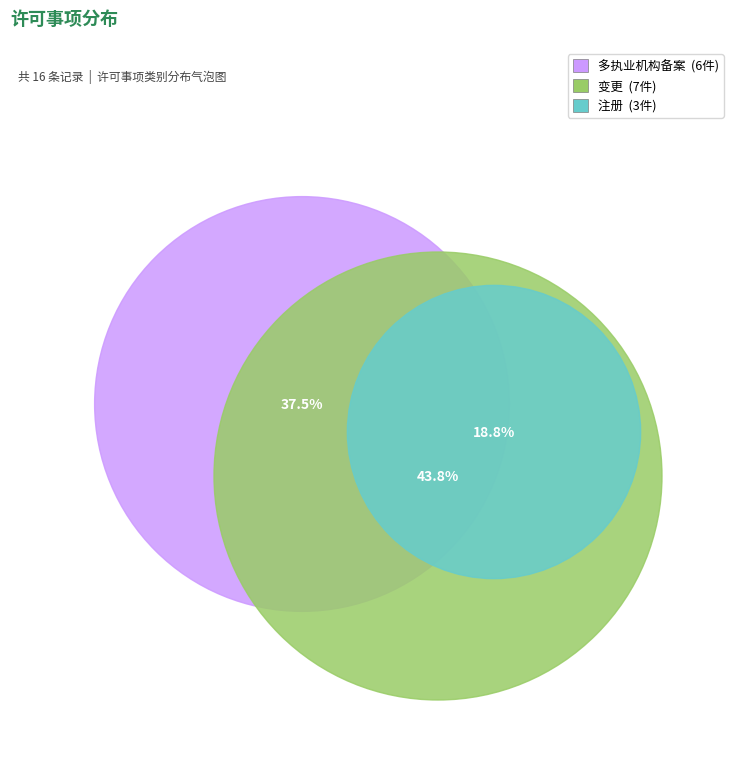

Is it true that 注册 is 19% of the pie?

True